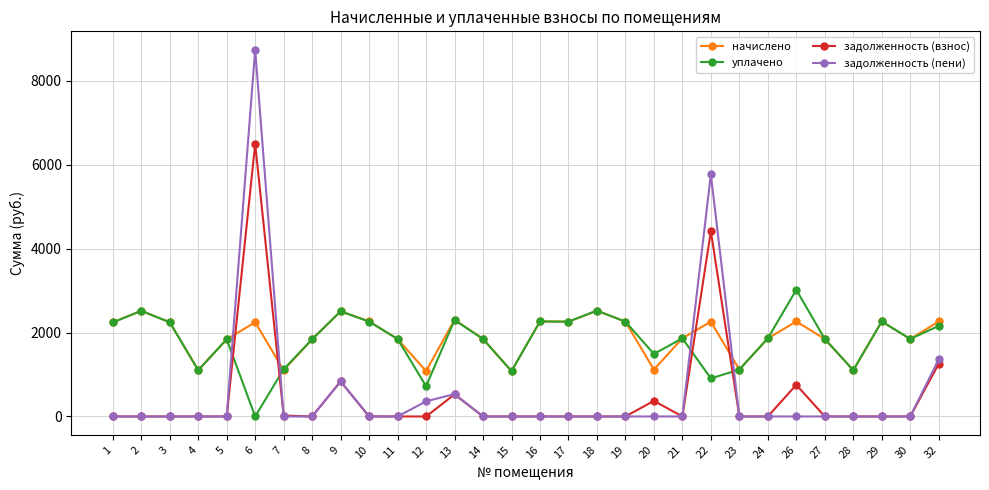

At which label is задолженность (пени) closest to 4370?

22